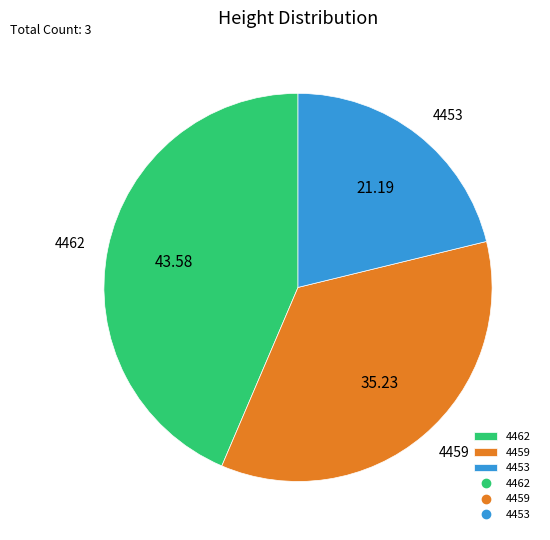

Combined, do 4462 and 4459 account for over 50%?

Yes